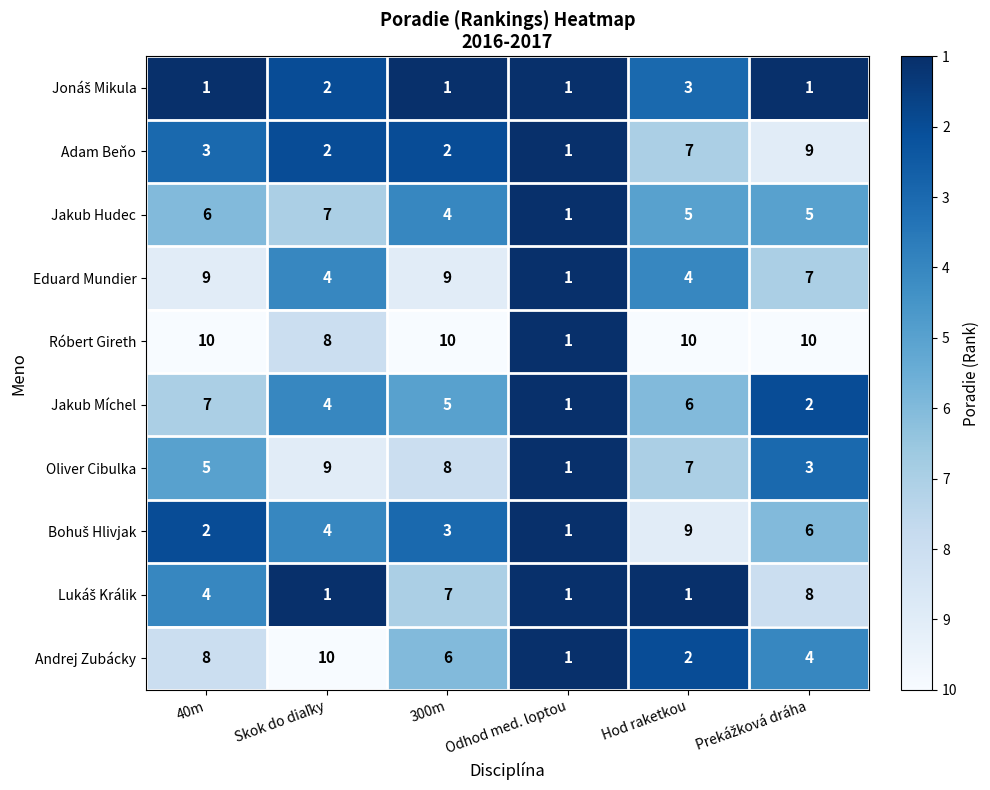

What is the spread (max minus min) of values at 40m?

9